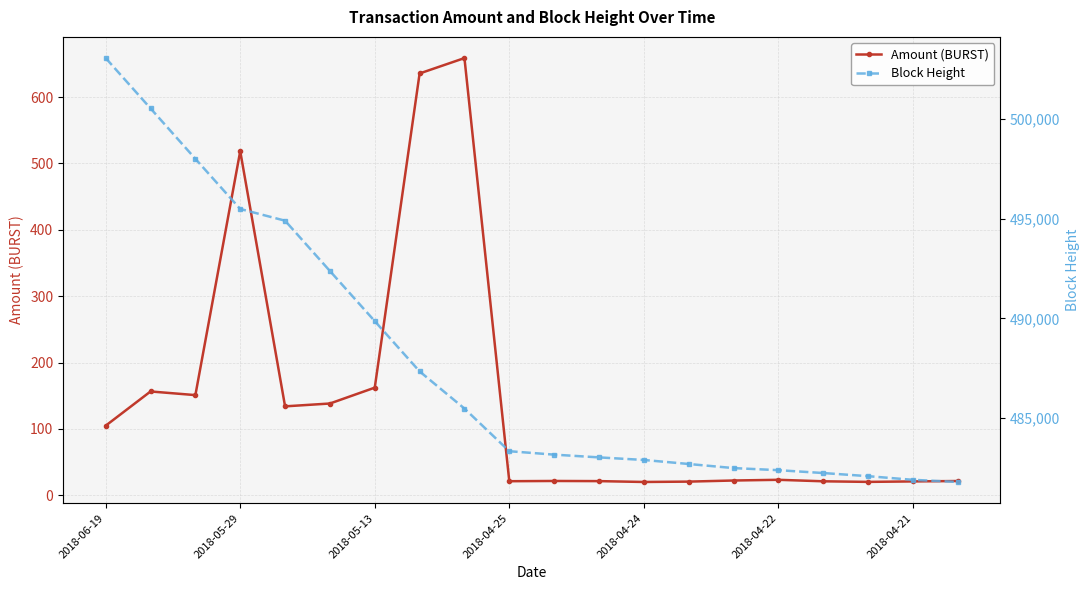

True or false: Block Height and Amount (BURST) intersect in this chart.

False